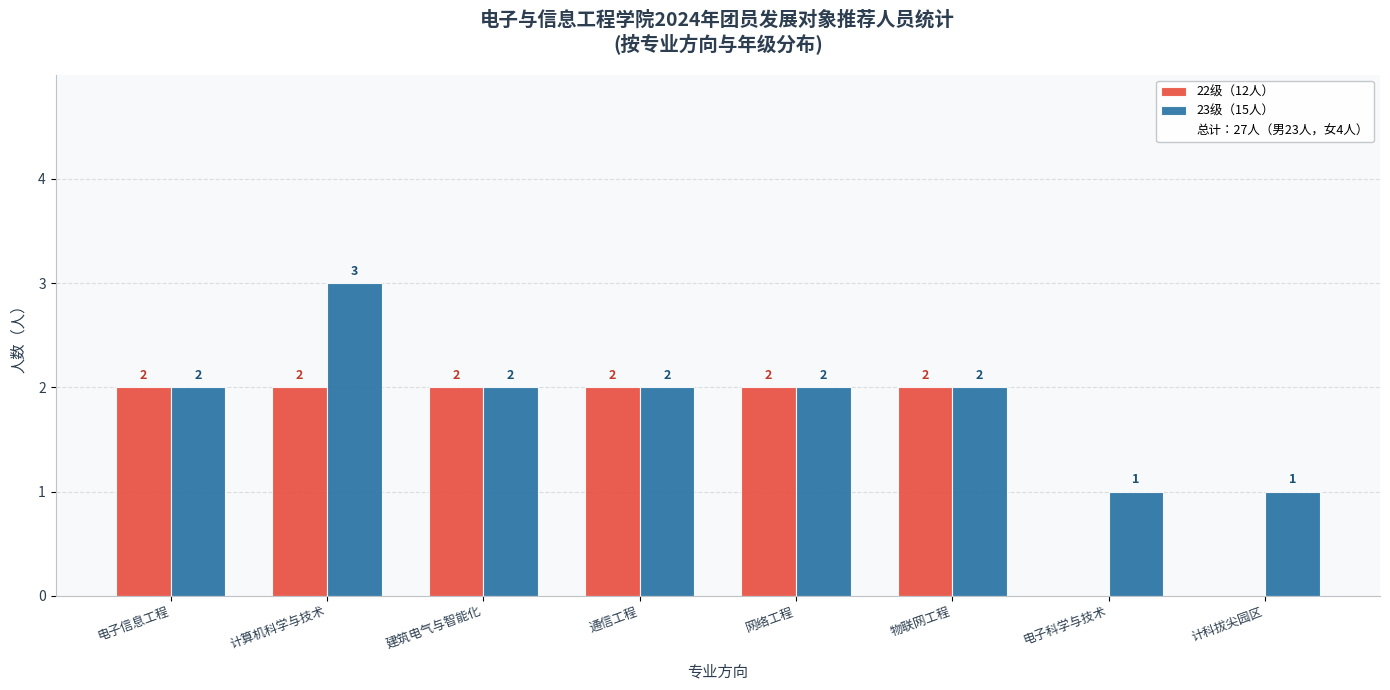

Reading right to left, transcribe all the data shown in this chart.

22级: 0	0	2	2	2	2	2	2
23级: 1	1	2	2	2	2	3	2